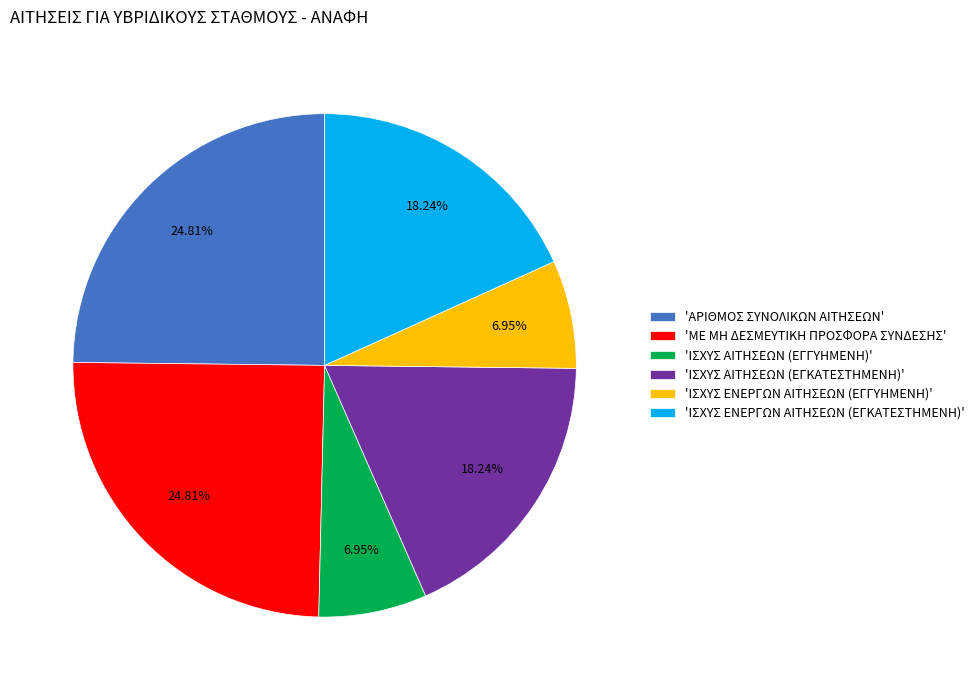

Is there a majority slice in this chart?

No